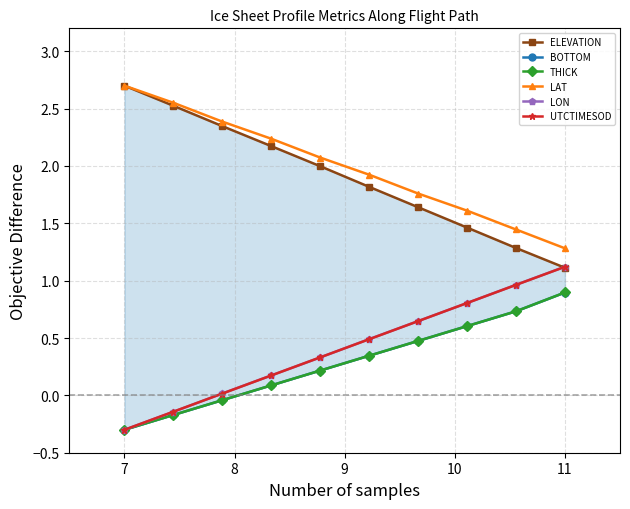

True or false: LAT and LON cross at least once.

False